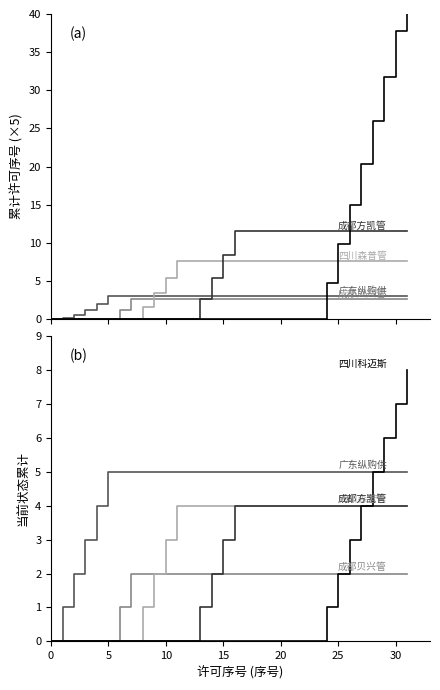

Reading right to left, extract all data points from this chart.

广东纵购供应链: 5	5	5	5	5	5	5	5	5	5	5	5	5	5	5	5	5	5	5	5	5	5	5	5	5	5	5	4	3	2	1	0
成都贝兴管业: 2	2	2	2	2	2	2	2	2	2	2	2	2	2	2	2	2	2	2	2	2	2	2	2	2	1	0	0	0	0	0	0
四川森普管材: 4	4	4	4	4	4	4	4	4	4	4	4	4	4	4	4	4	4	4	4	4	3	2	1	0	0	0	0	0	0	0	0
成都方凯管业: 4	4	4	4	4	4	4	4	4	4	4	4	4	4	4	4	3	2	1	0	0	0	0	0	0	0	0	0	0	0	0	0
四川科迈斯电器: 8	7	6	5	4	3	2	1	0	0	0	0	0	0	0	0	0	0	0	0	0	0	0	0	0	0	0	0	0	0	0	0